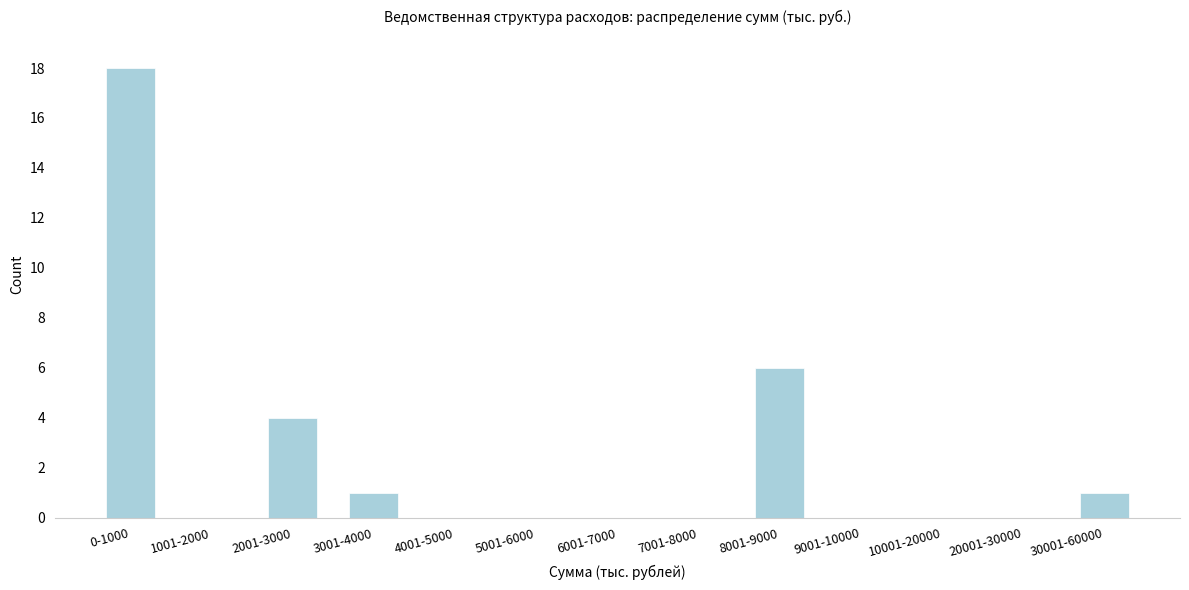

Reading left to right, transcribe all the data shown in this chart.

0-1000=18	1001-2000=0	2001-3000=4	3001-4000=1	4001-5000=0	5001-6000=0	6001-7000=0	7001-8000=0	8001-9000=6	9001-10000=0	10001-20000=0	20001-30000=0	30001-60000=1